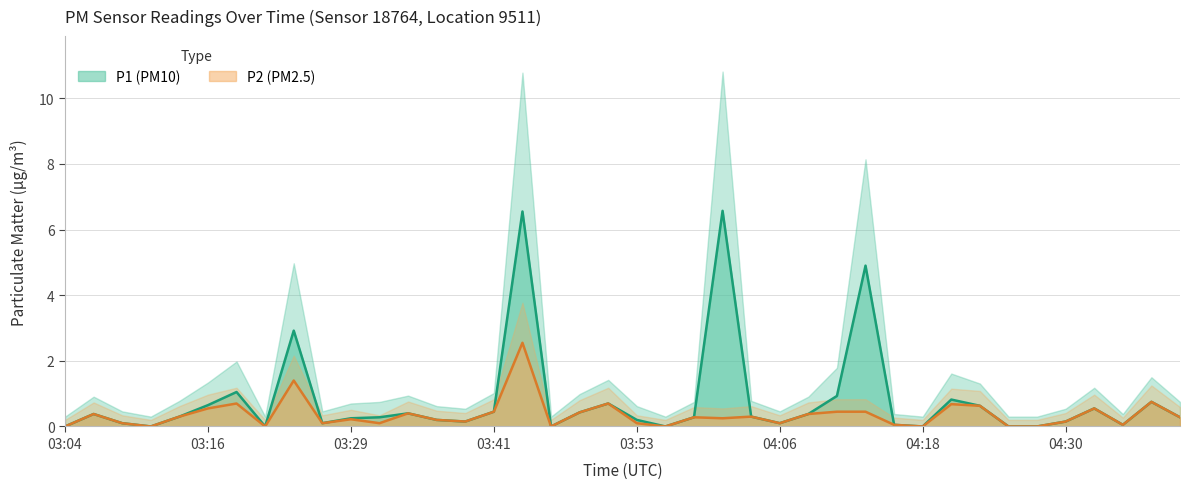

Which category has the lowest value across all series?

03:04